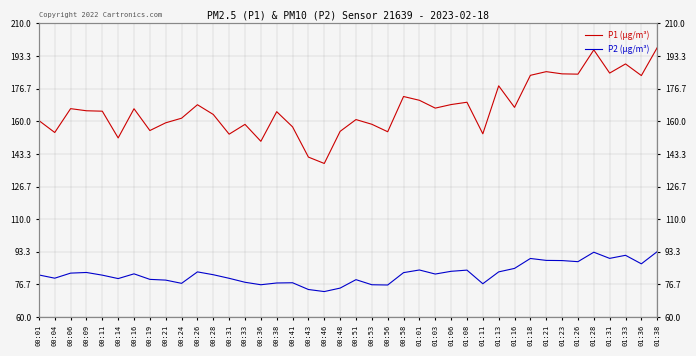

Where is P1 (µg/m³) nearest to the value 168?

00:26